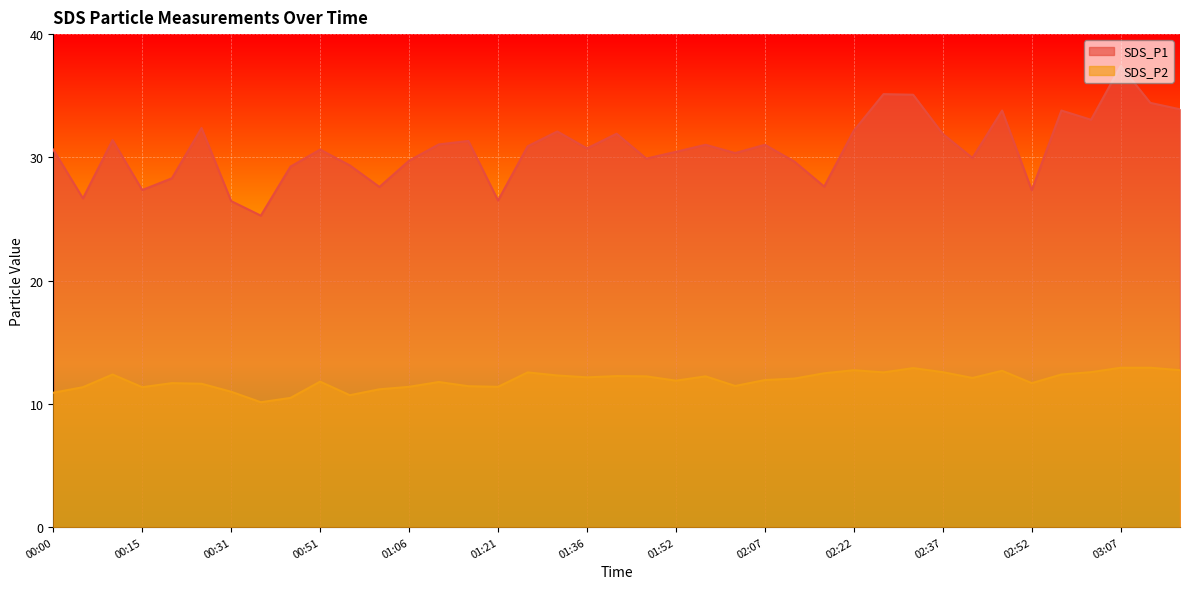

Rank the series by their average value, from highest to lowest.

SDS_P1, SDS_P2